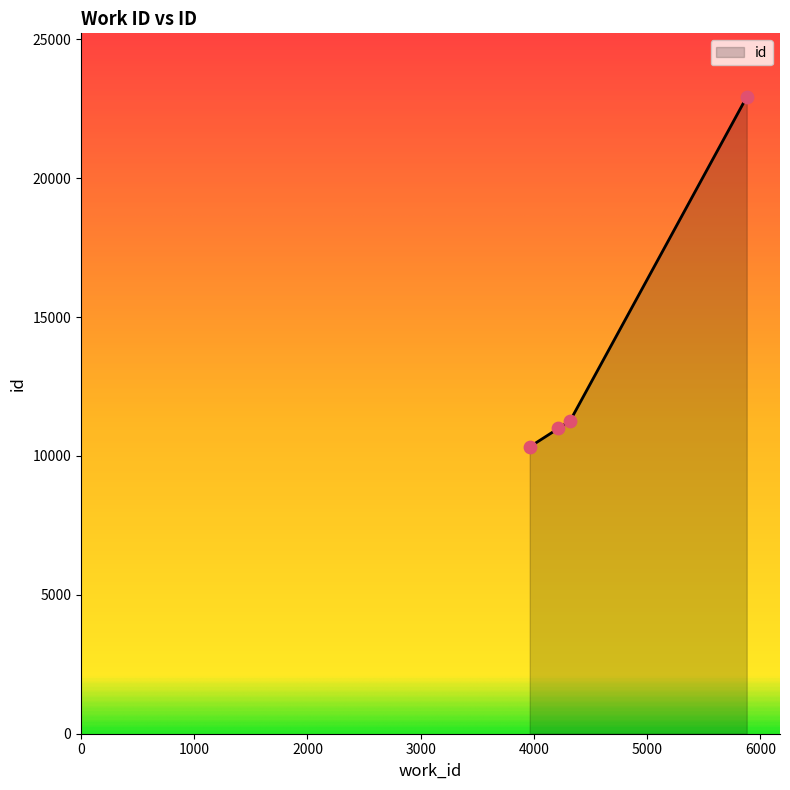

What is the greatest value displayed?

22921